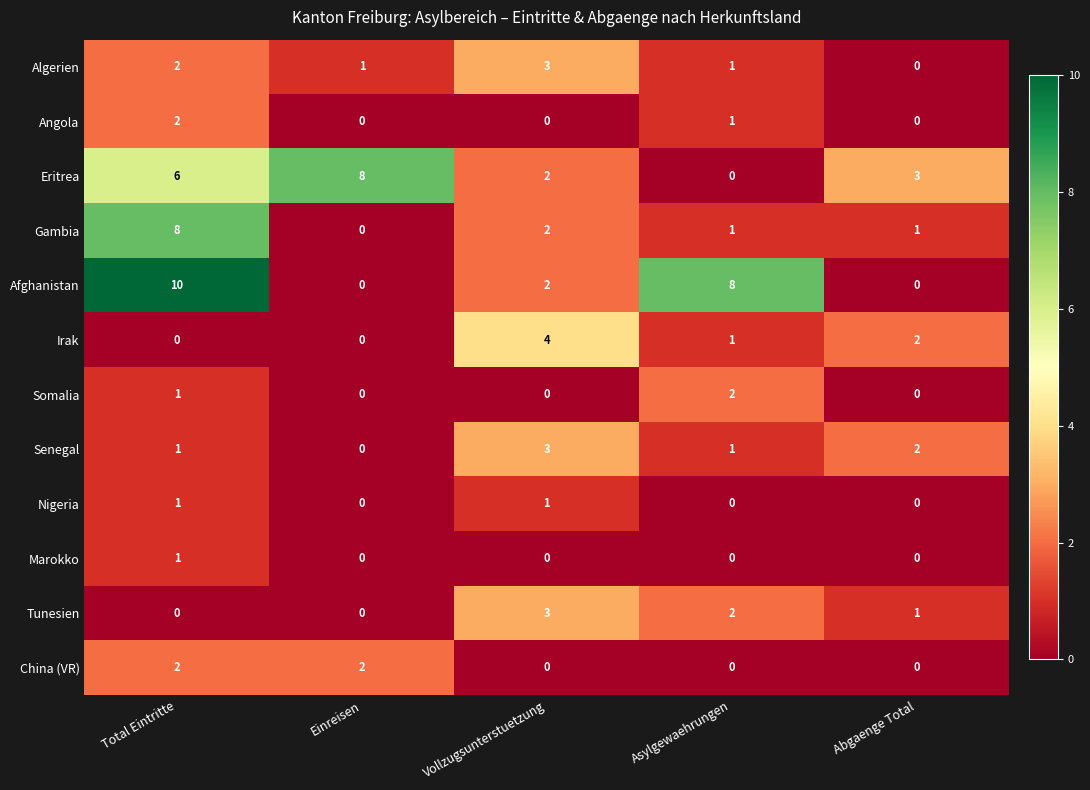

Which series has the largest total across all categories?

Afghanistan